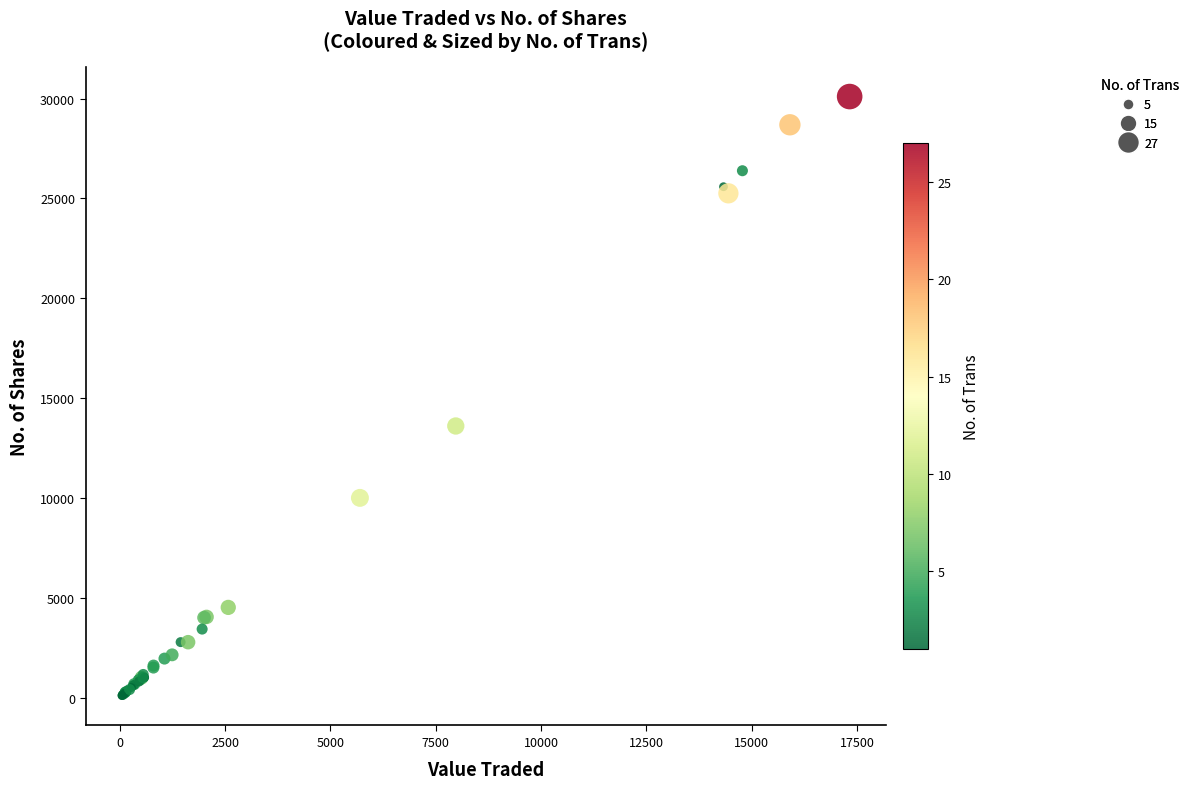

What Y value in the scatter plot is closest to 15100?

13600